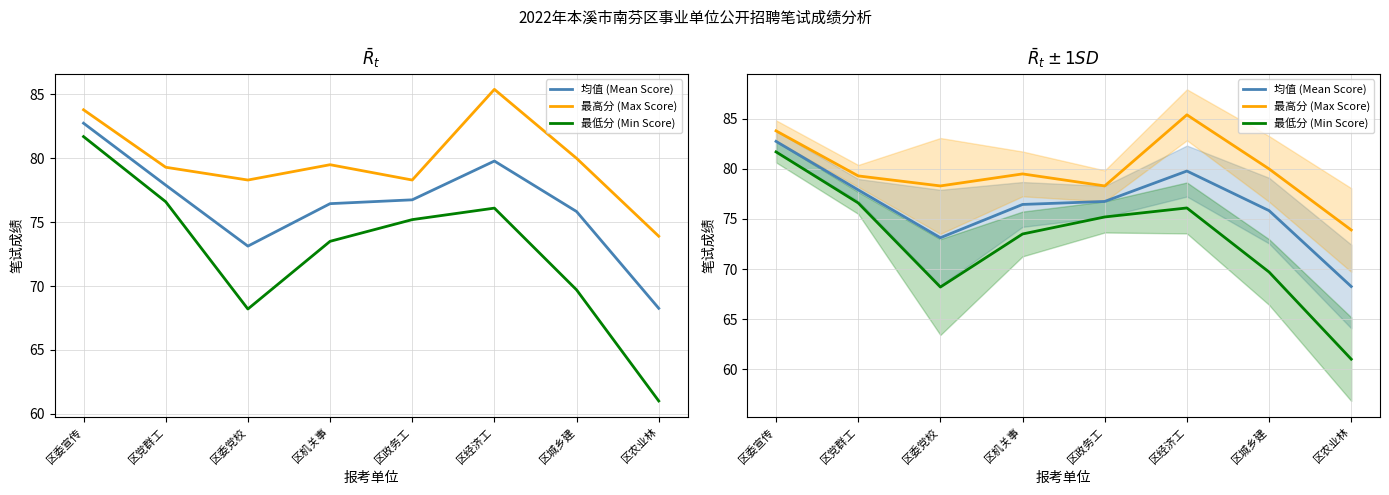

What are all the series names shown in the legend?

均值 (Mean Score), 最高分 (Max Score), 最低分 (Min Score)